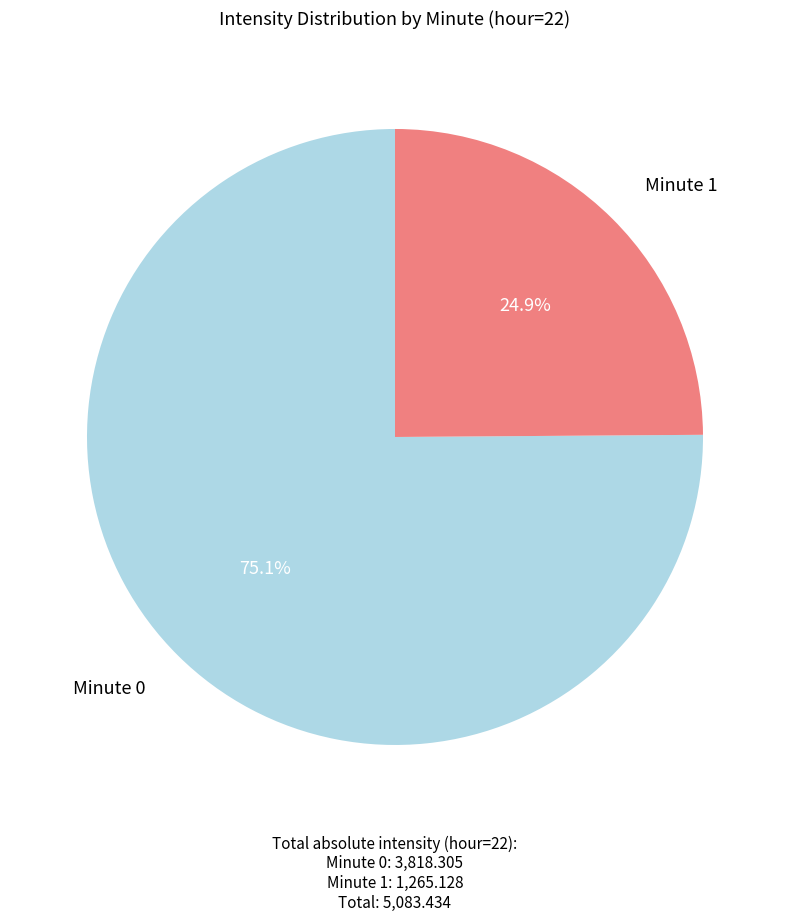

Does any single category account for the majority?

Yes